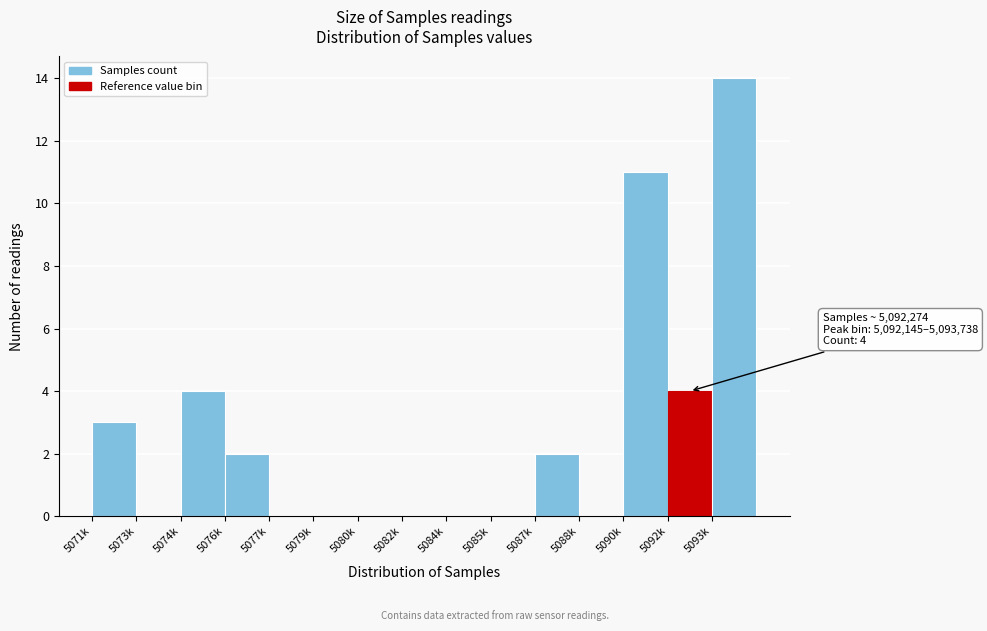

Reading left to right, extract all data points from this chart.

5071k=3	5073k=0	5074k=4	5076k=2	5077k=0	5079k=0	5080k=0	5082k=0	5084k=0	5085k=0	5087k=2	5088k=0	5090k=11	5092k=4	5093k=14